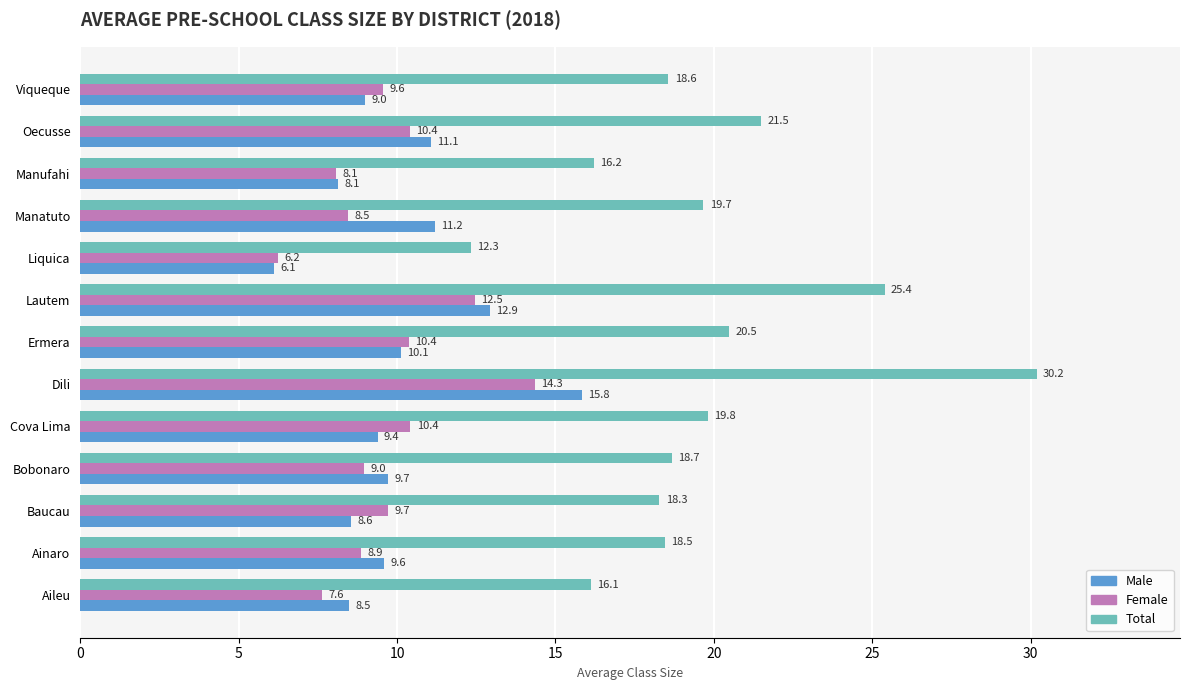

The Total series shows 19.8 at Cova Lima. True or false?

True